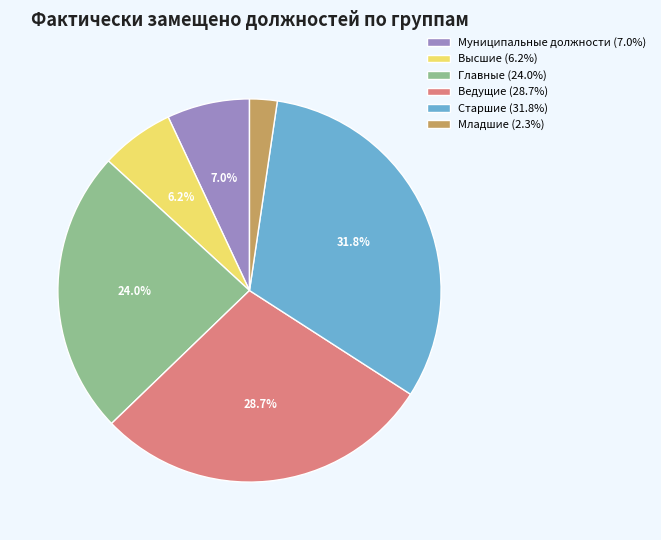

How many slices are in this pie chart?

6